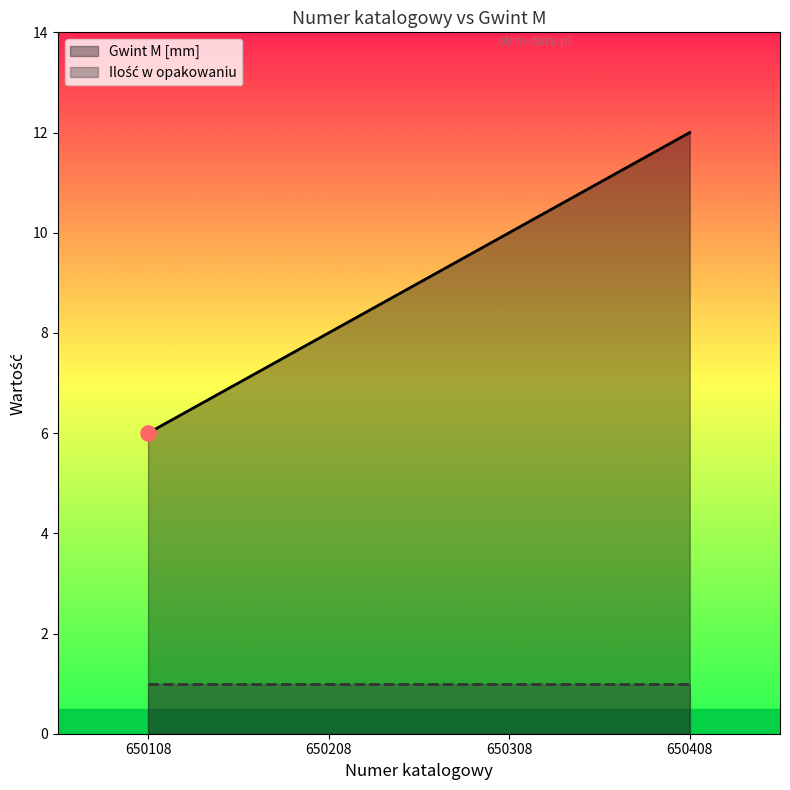

At which category is the sum across all series the highest?

650408